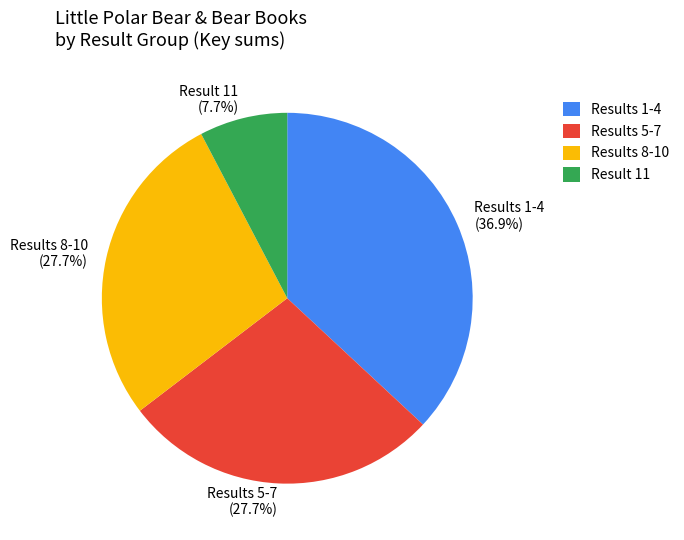

Approximately how many times larger is the value at Results 1-4 (36.9%) compared to Result 11 (7.7%)?

4.8